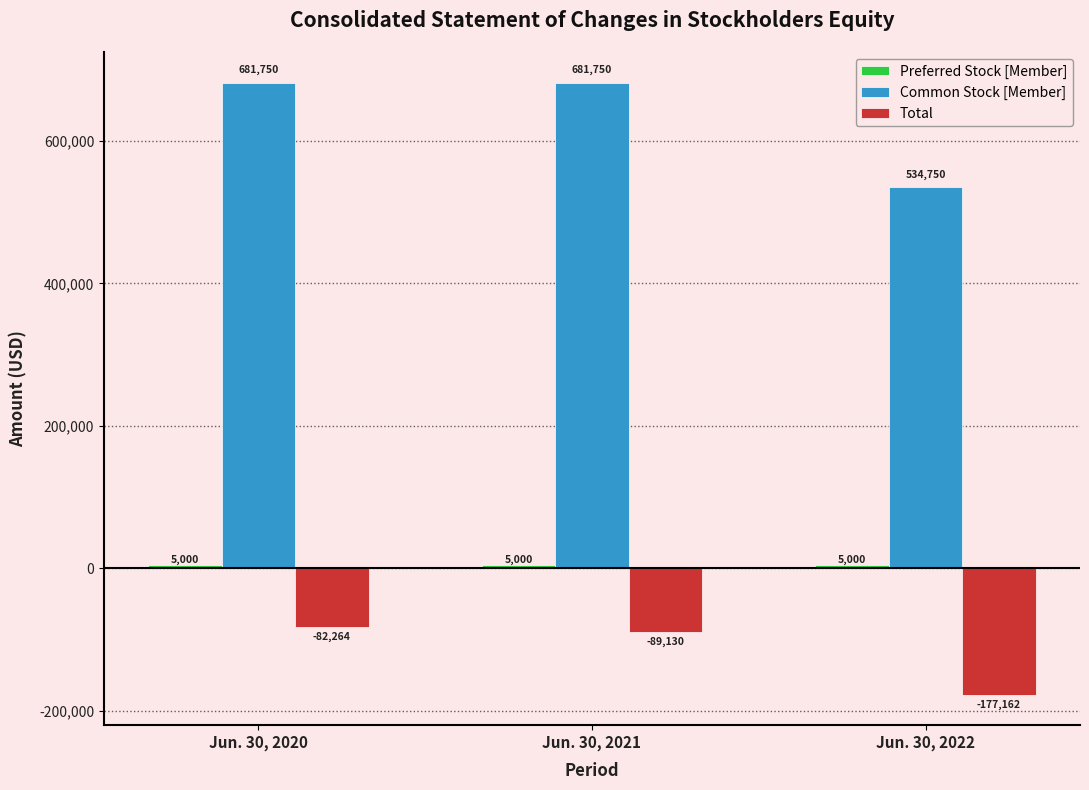

What is the value of the Total bar at the 1st from the left?

-82264